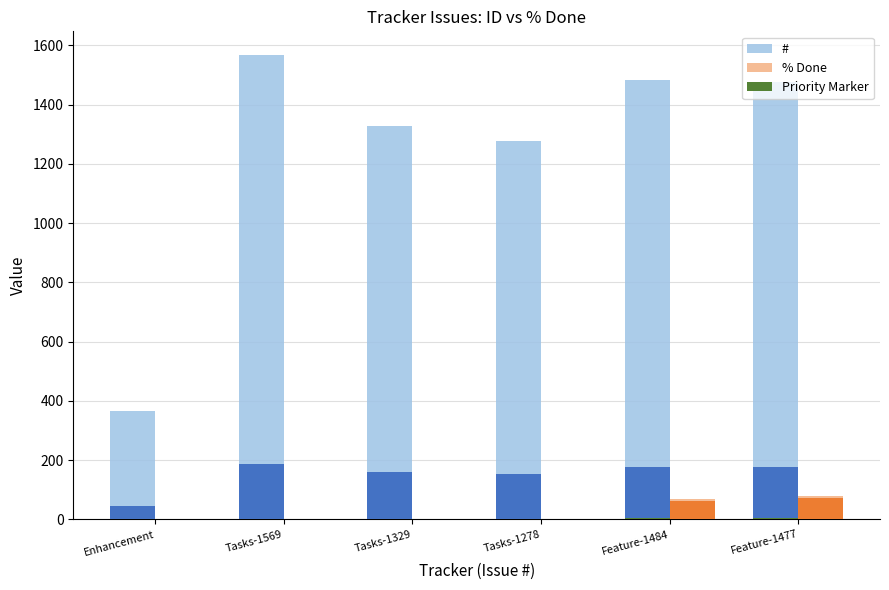

Is the value of # at Tasks-1278 greater than the value of % Done at Tasks-1329?

Yes